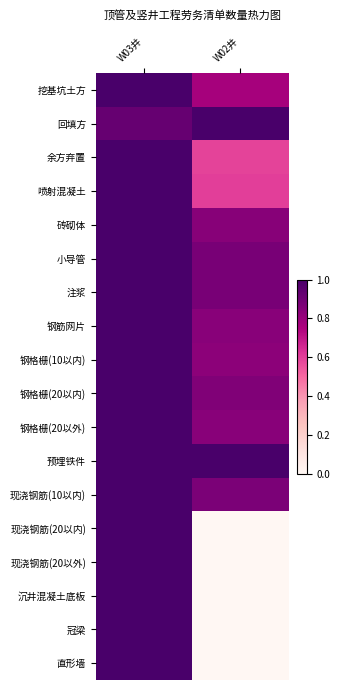

What is the total value across all series at W03井?

17.9